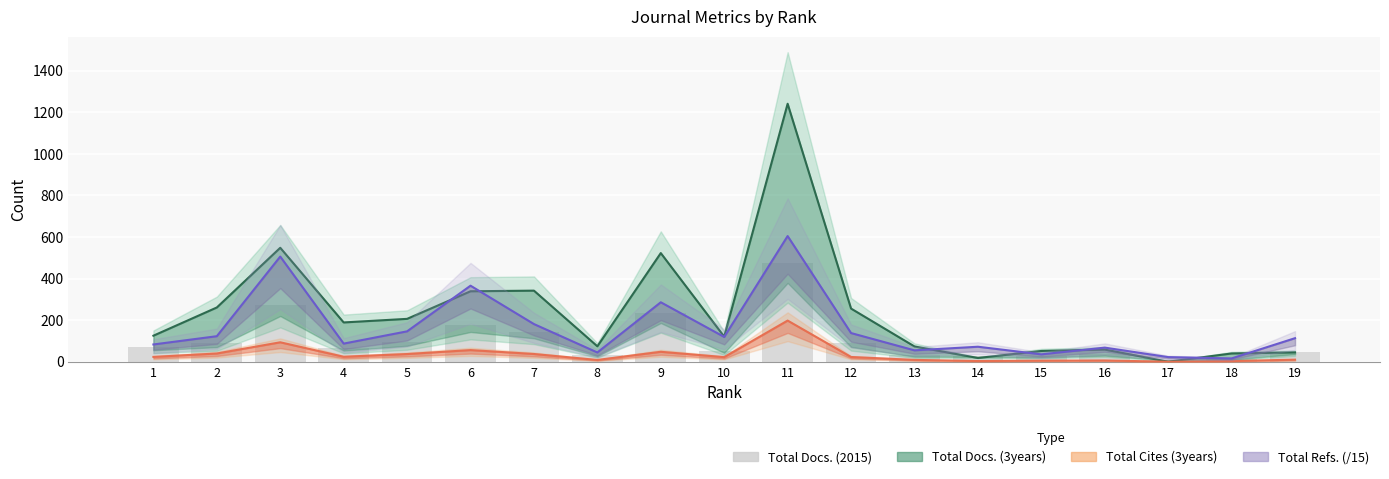

Reading right to left, what are all the values shown in this chart?

19=46	18=13	17=8	16=37	15=26	14=29	13=31	12=89	11=474	10=54	9=233	8=33	7=141	6=179	5=96	4=67	3=275	2=88	1=69